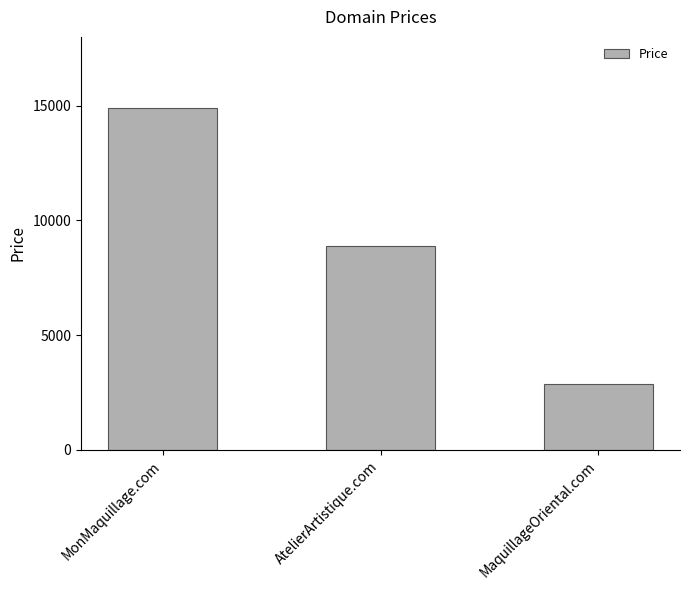

How many values are between 2888 and 14888?

3